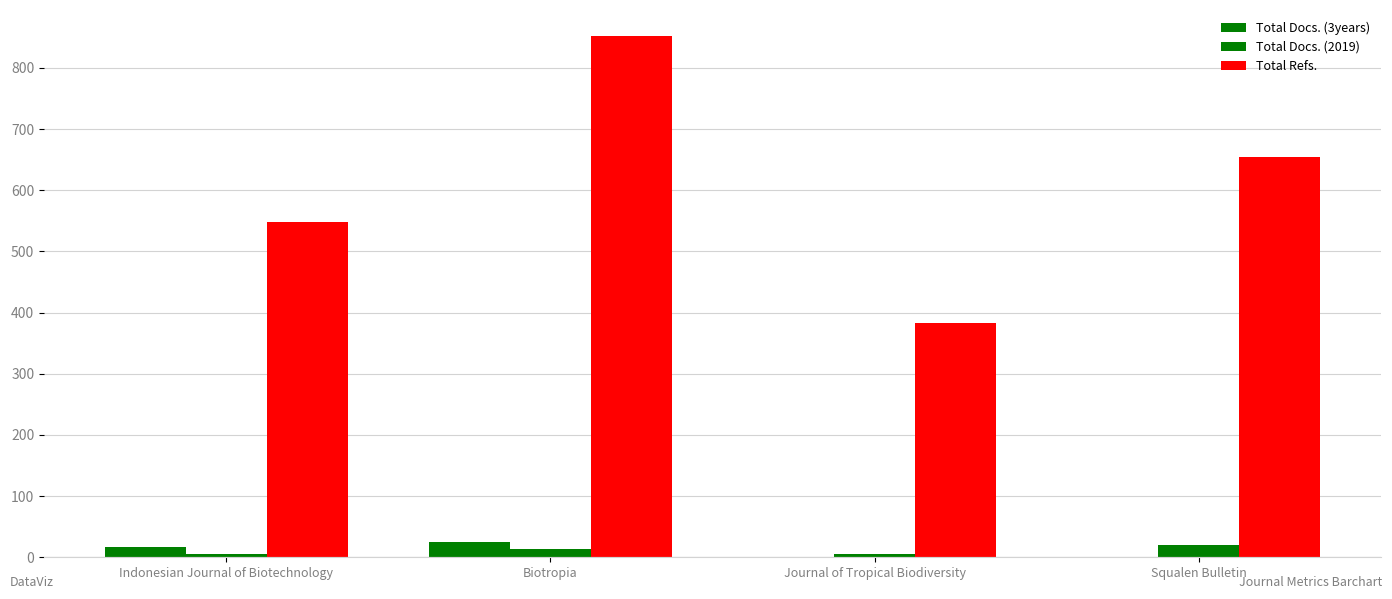

Count the number of data series in this chart.

3